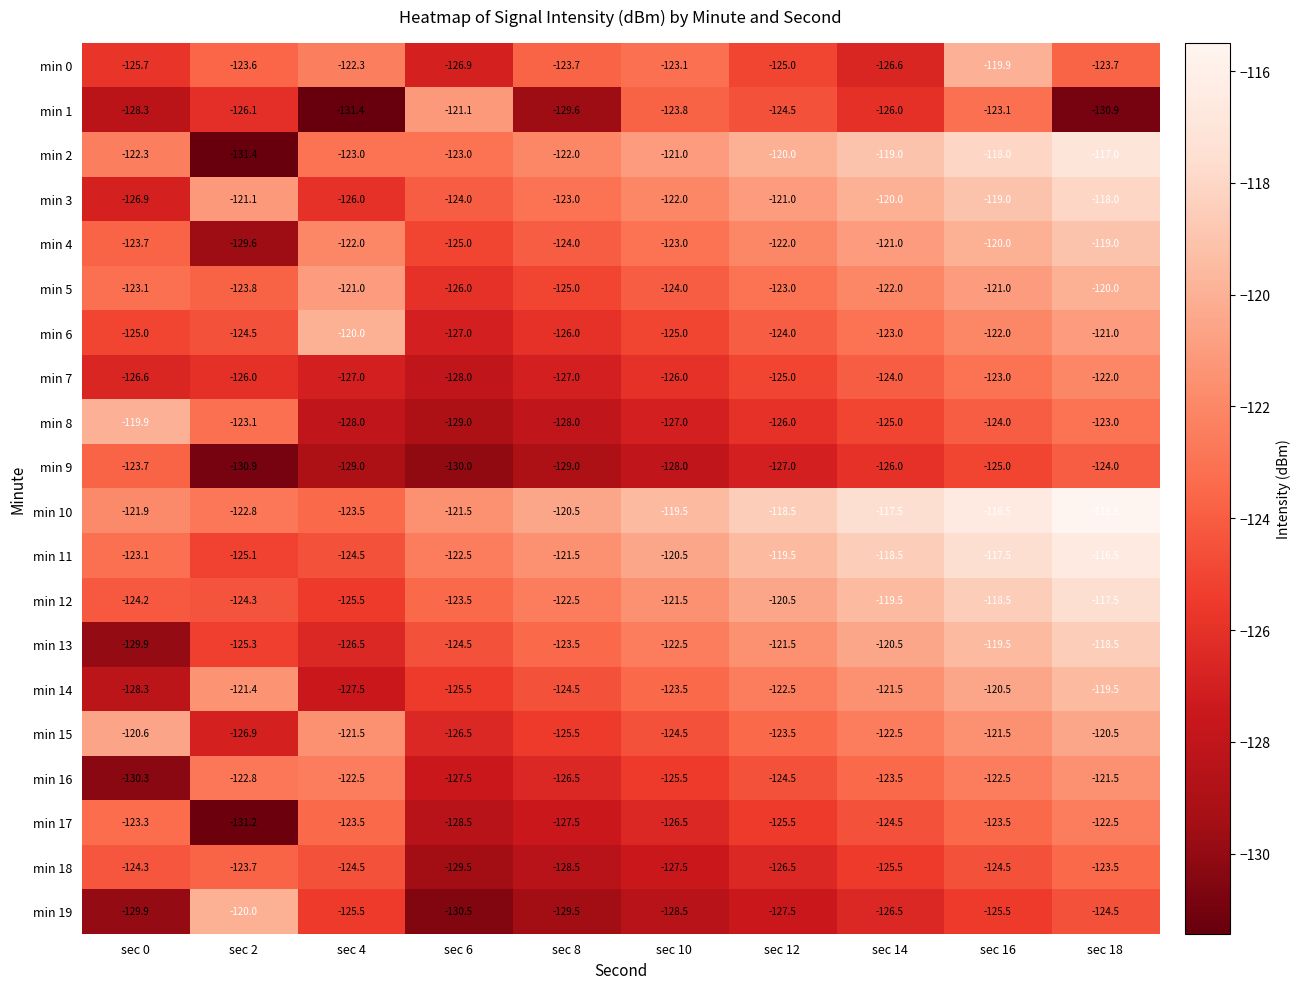

Which series has the largest total across all categories?

min 10